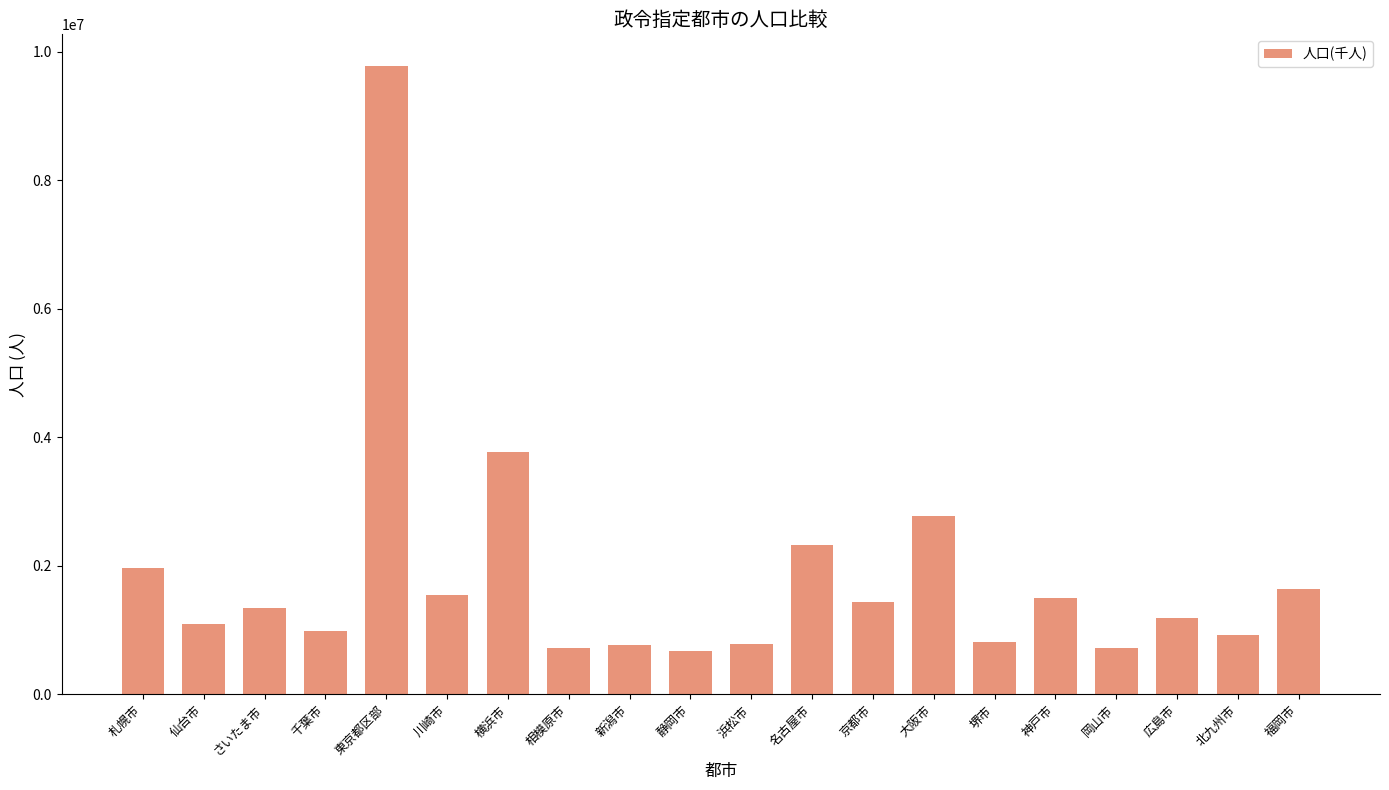

What is the average value?

1838033